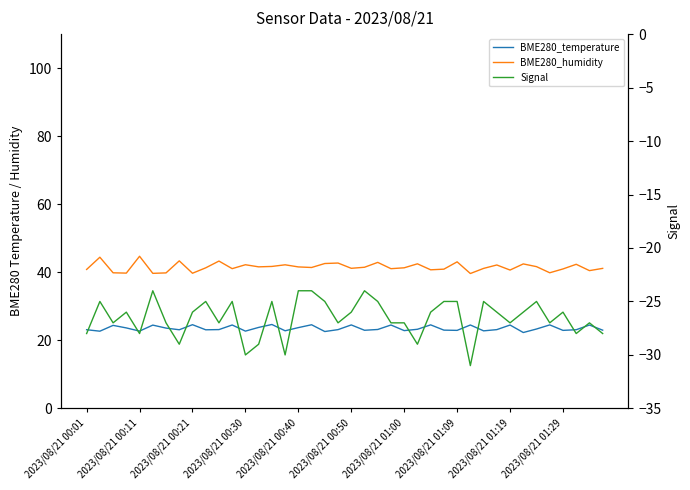

Which series has the largest total across all categories?

BME280_humidity